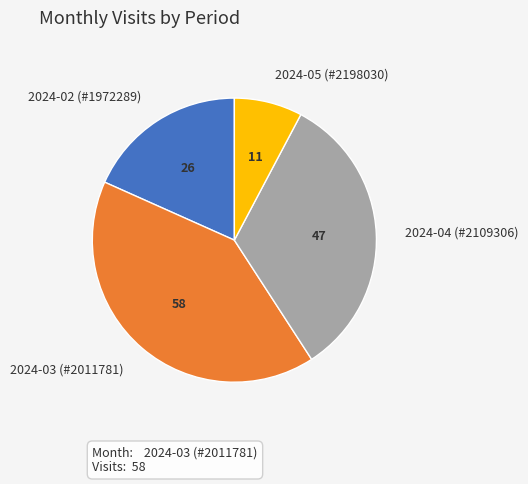

What is the smallest slice in the pie chart?

2024-05 (#2198030)